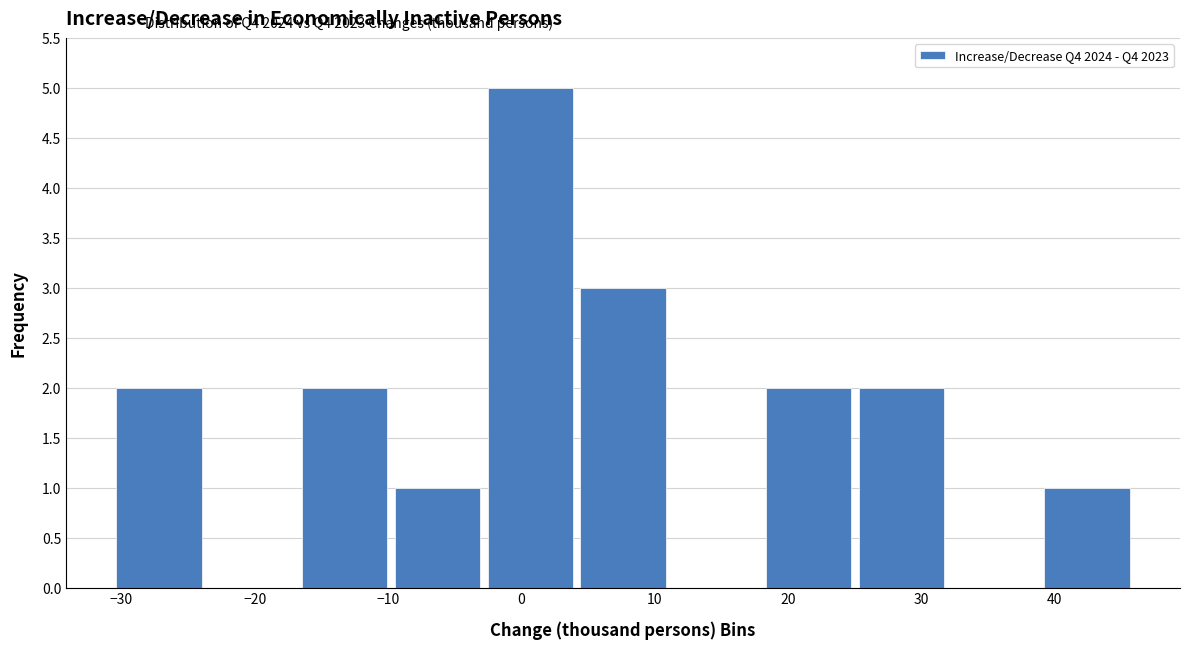

Reading left to right, transcribe this chart: for each bar, give the range it covers on the x-axis and its height. Neither the bar edges nor the heights are printed on the chart, so give them approximately, as read against the axes.

-31 to -24: 2
-24 to -17: 0
-17 to -10: 2
-10 to -3: 1
-3 to 4: 5
4 to 11: 3
11 to 18: 0
18 to 25: 2
25 to 32: 2
32 to 39: 0
39 to 46: 1